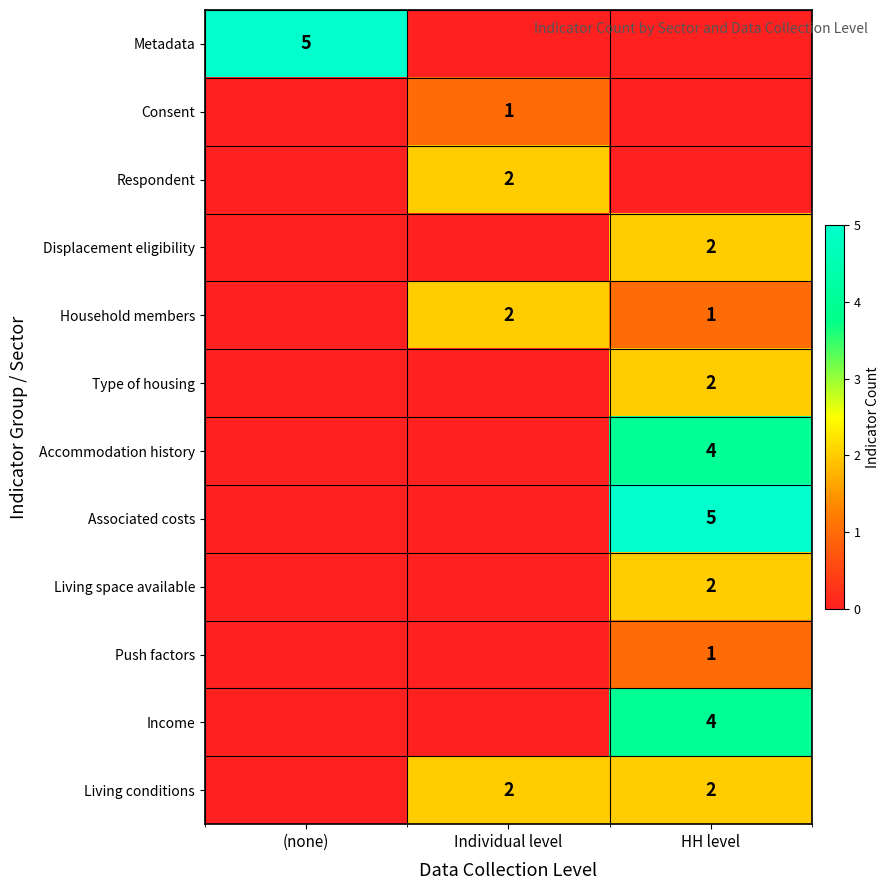

What is the greatest value displayed?

5